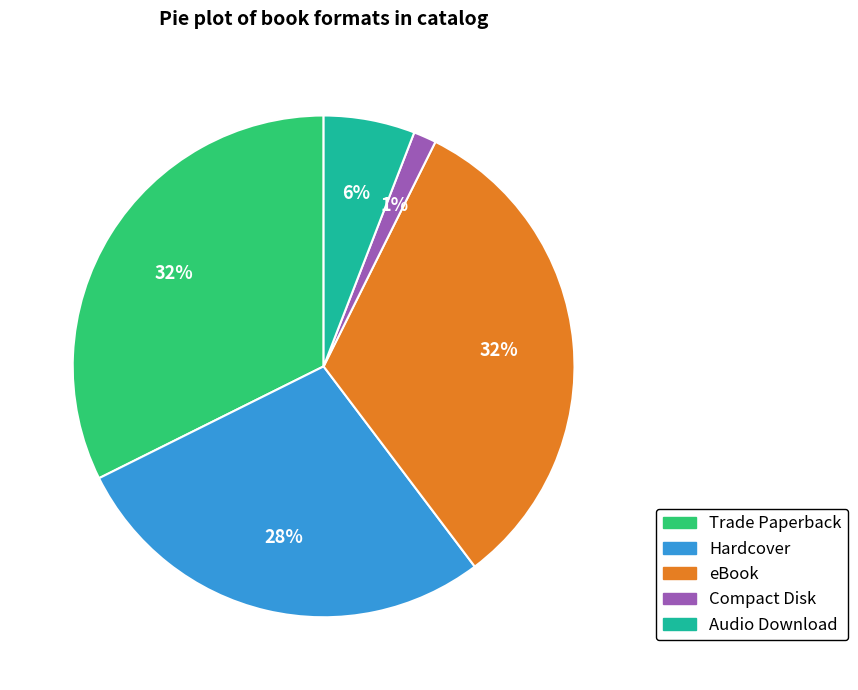

Count the number of slices in the pie.

5